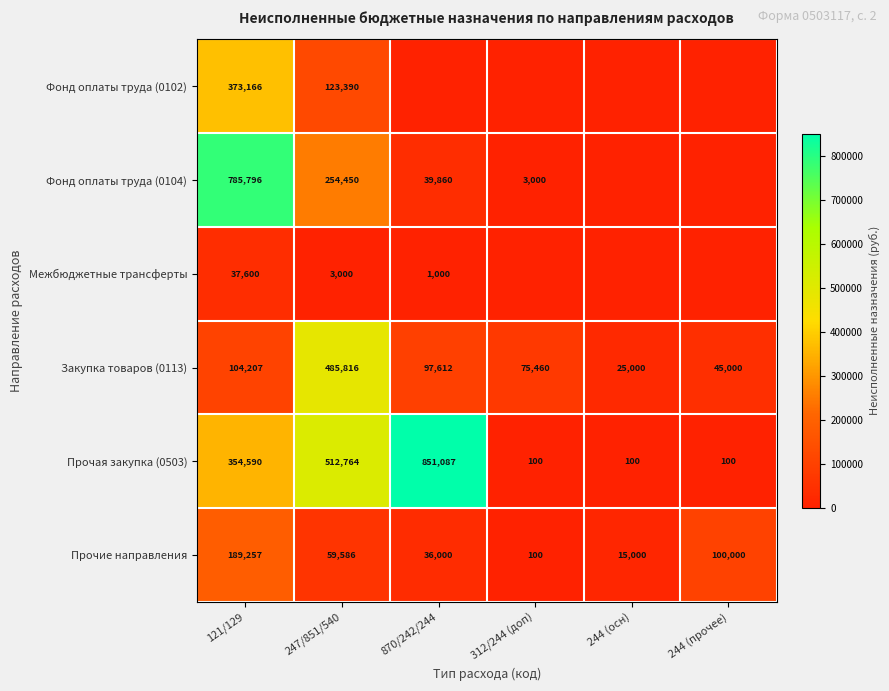

What is the difference between the highest and lowest values at 121/129?

748196